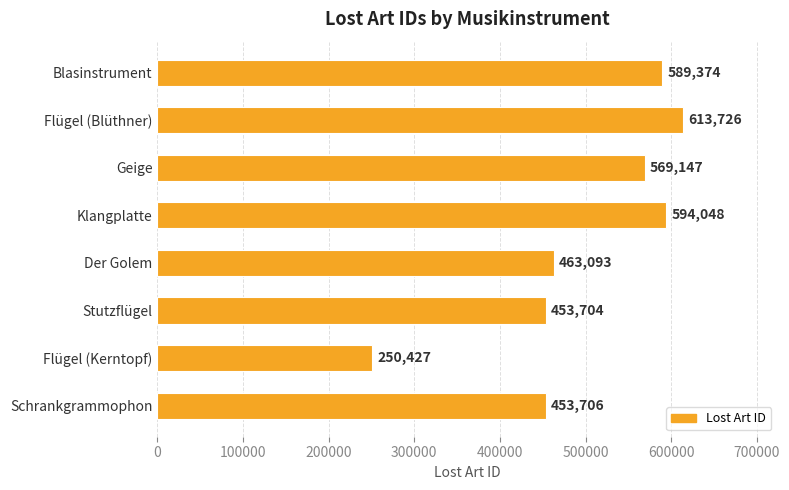

Reading bottom to top, extract all data points from this chart.

Schrankgrammophon=453706	Flügel (Kerntopf)=250427	Stutzflügel=453704	Der Golem=463093	Klangplatte=594048	Geige=569147	Flügel (Blüthner)=613726	Blasinstrument=589374